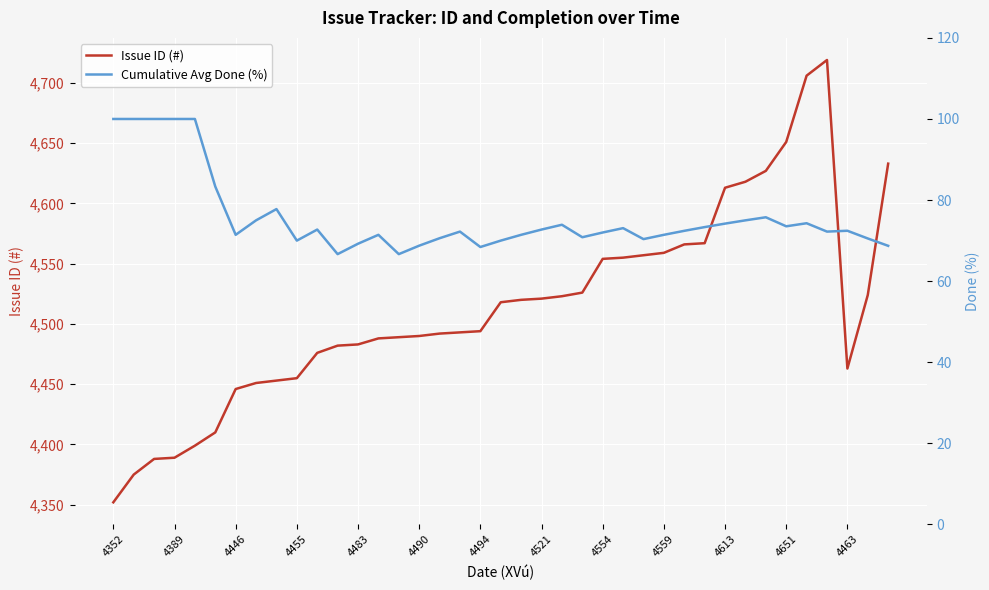

Is it true that Issue ID (#) equals 7568 at 4554?

False